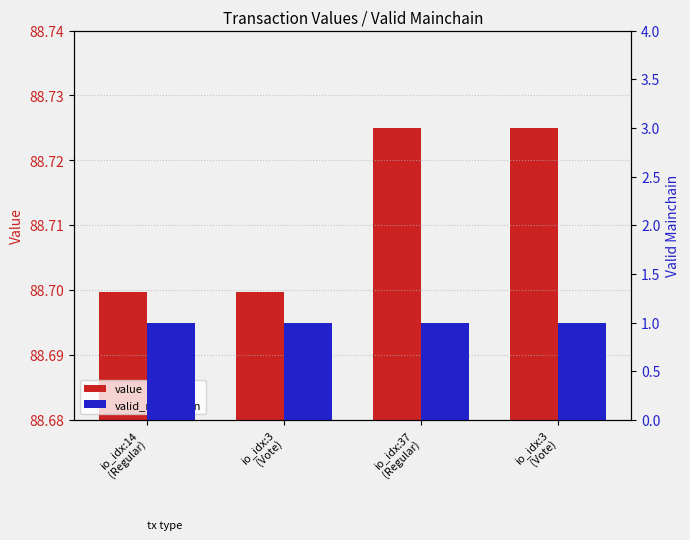

What is the maximum value for valid_mainchain?

1.0